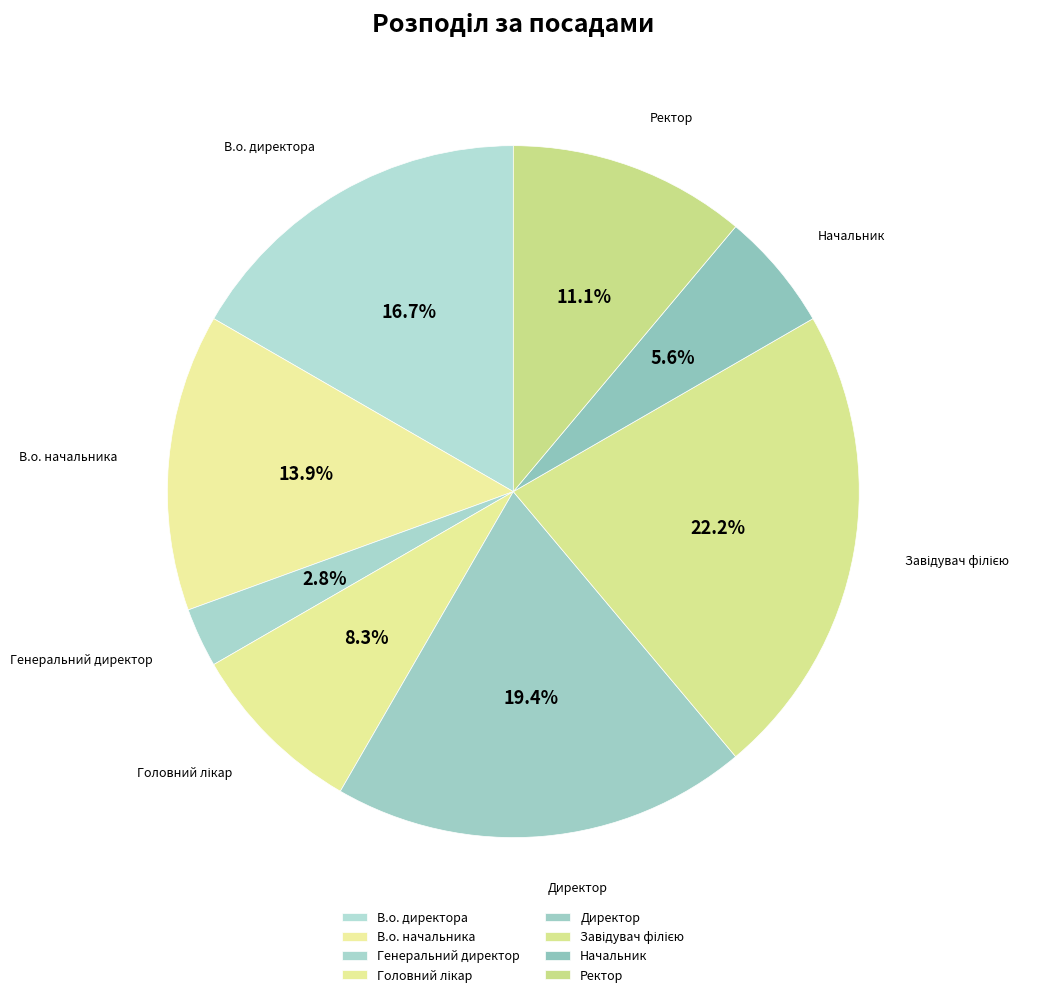

Combined, do Директор and Начальник account for over 50%?

No